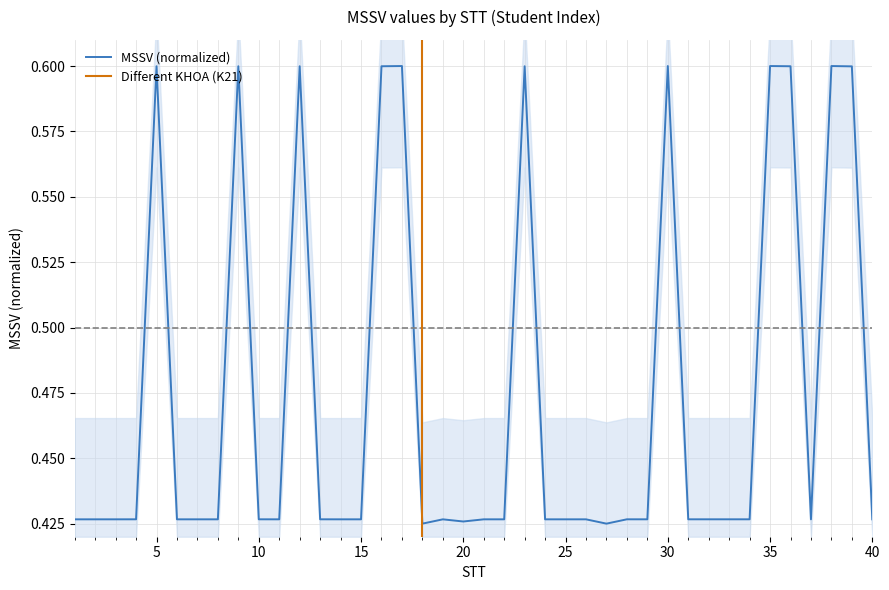

How many lines are shown in the chart?

1